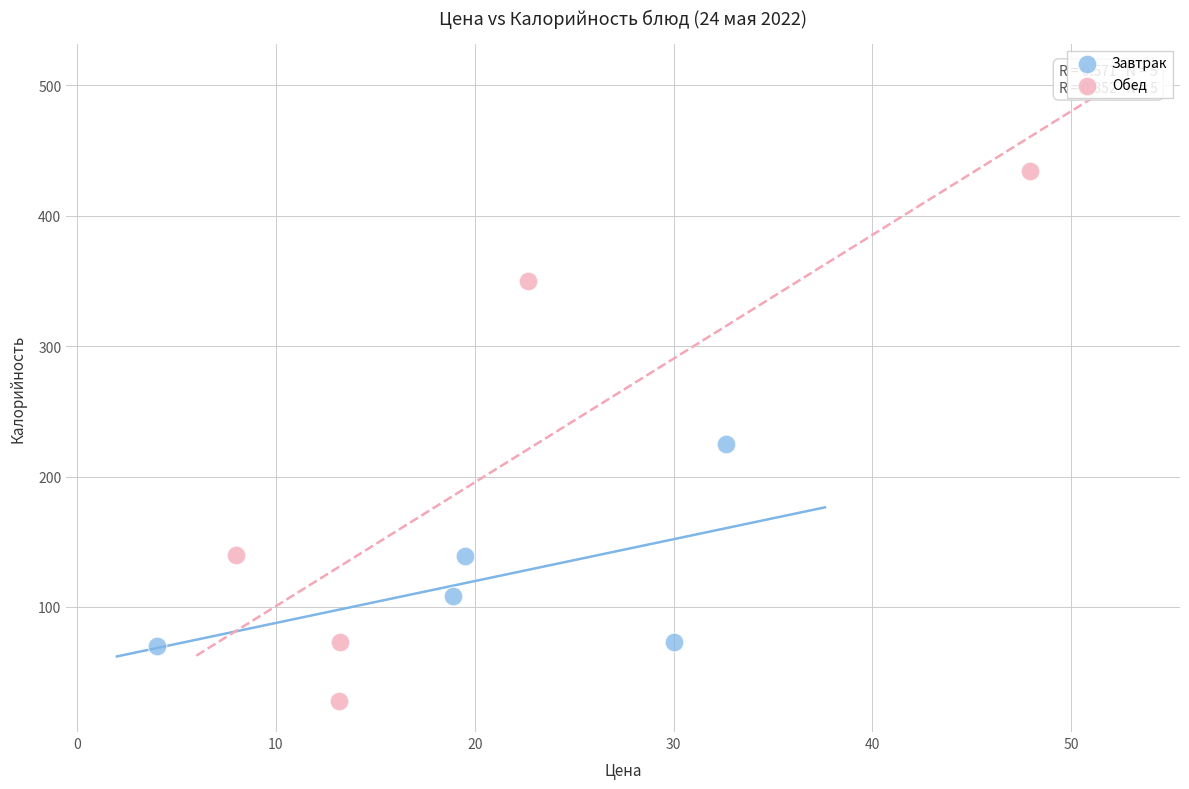

Which series contains the lowest Y value?

Обед